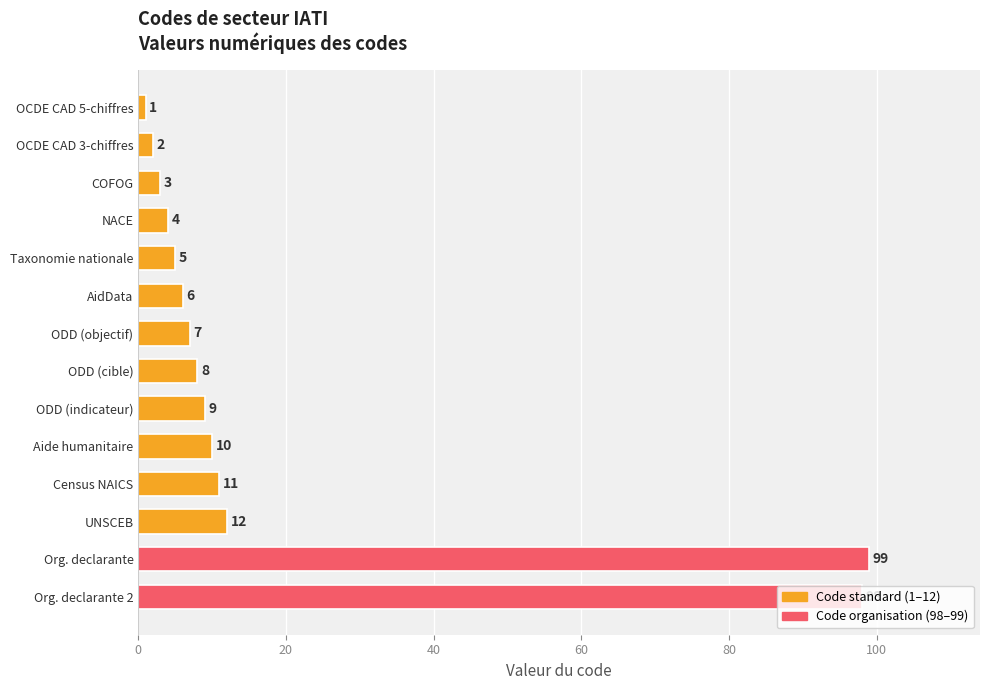

What position from the bottom is OCDE CAD 3-chiffres?

13